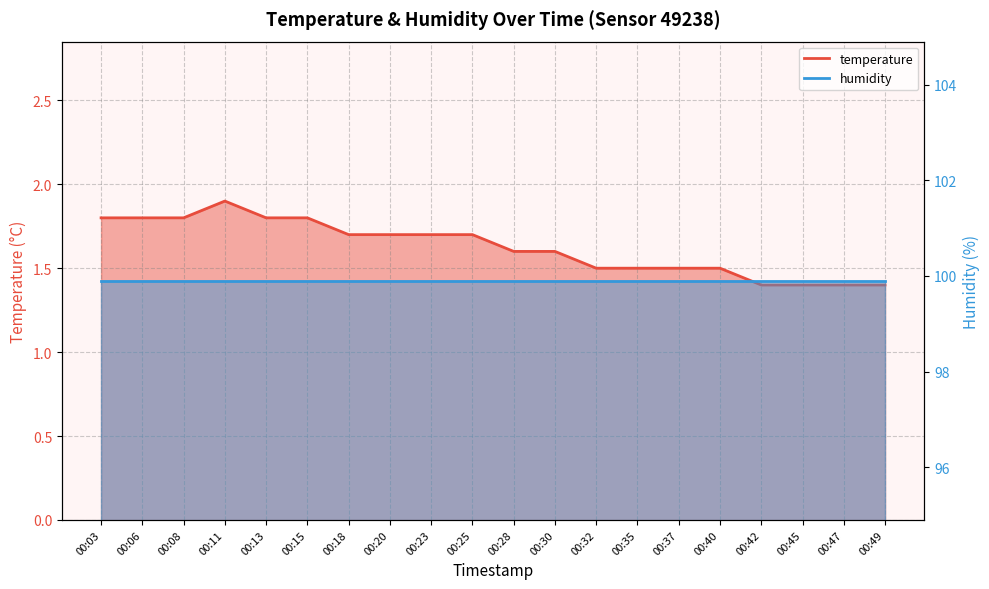

At which category does the chart reach its minimum across all series?

00:42